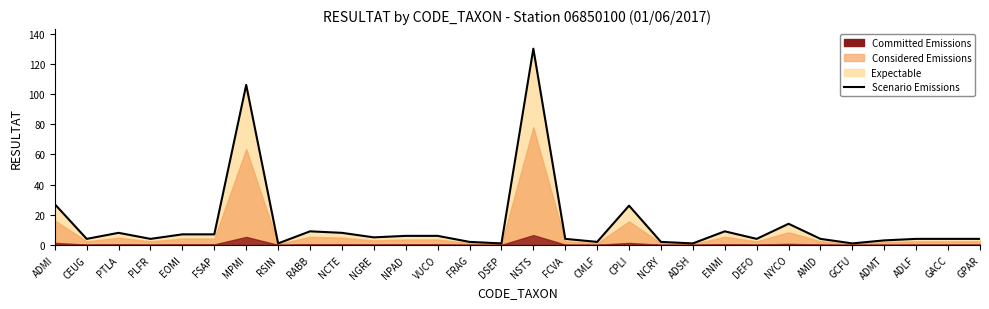

What is the greatest value displayed?

130